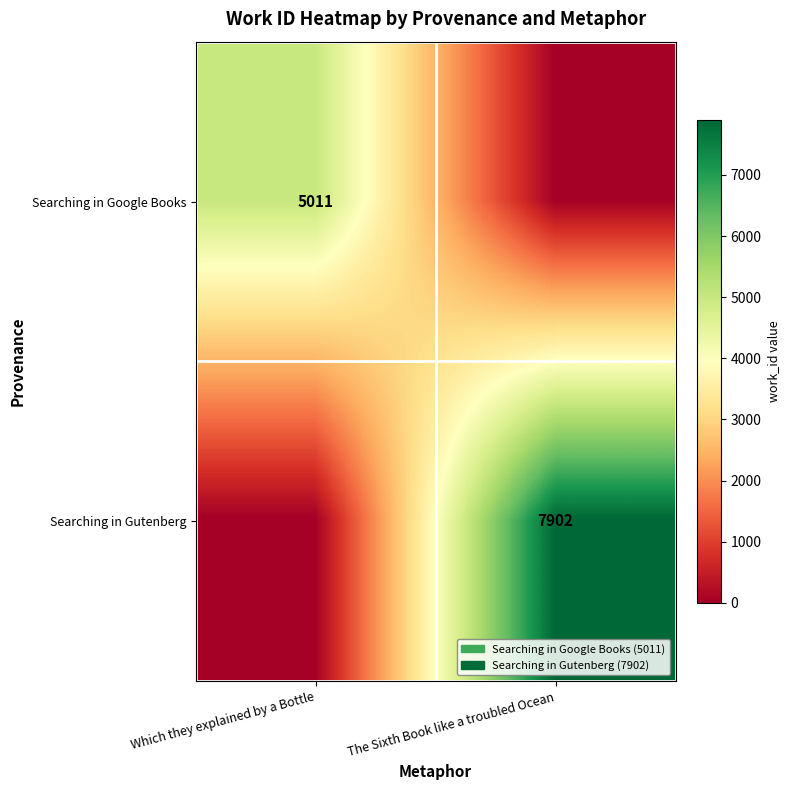

Which label corresponds to the smallest value in the chart?

The Sixth Book like a troubled Ocean